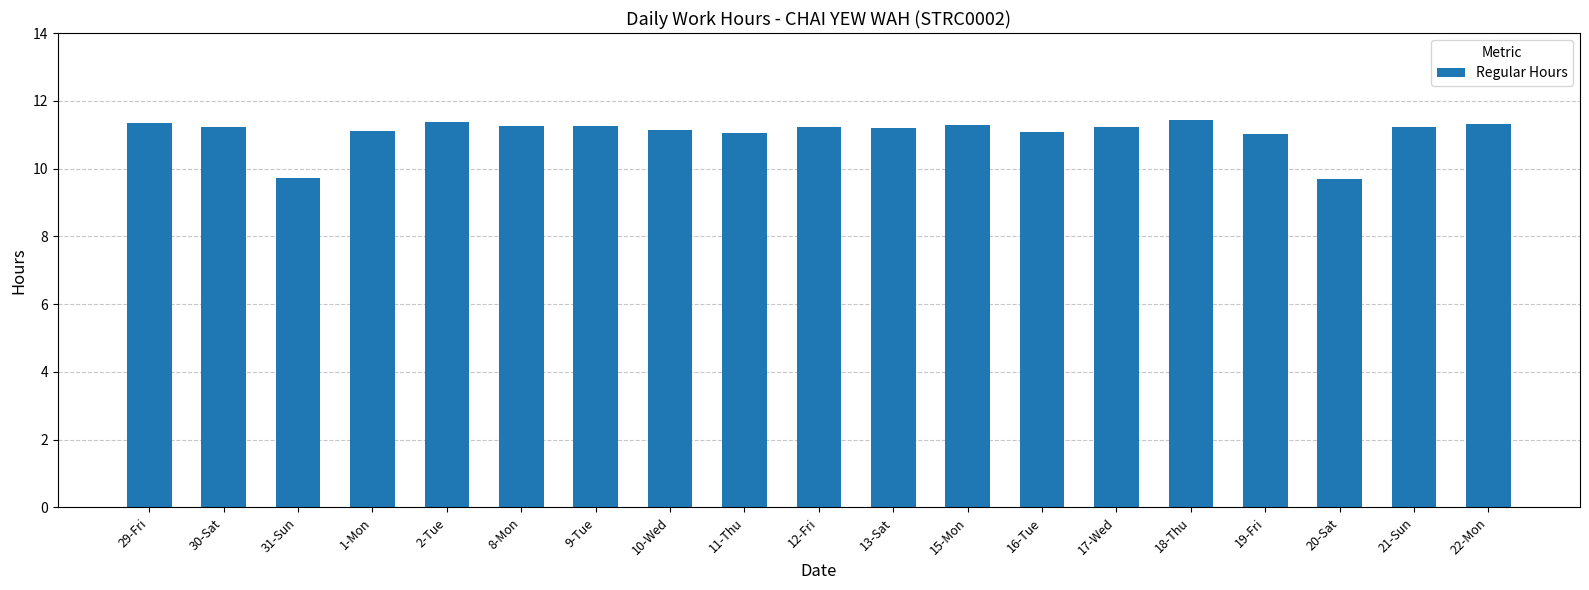

True or false: the data shows 16.2 at 18-Thu.

False